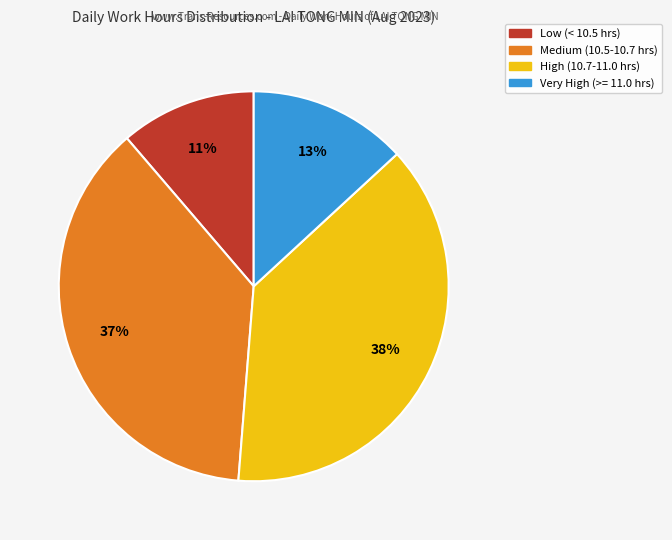

Count the number of slices in the pie.

4